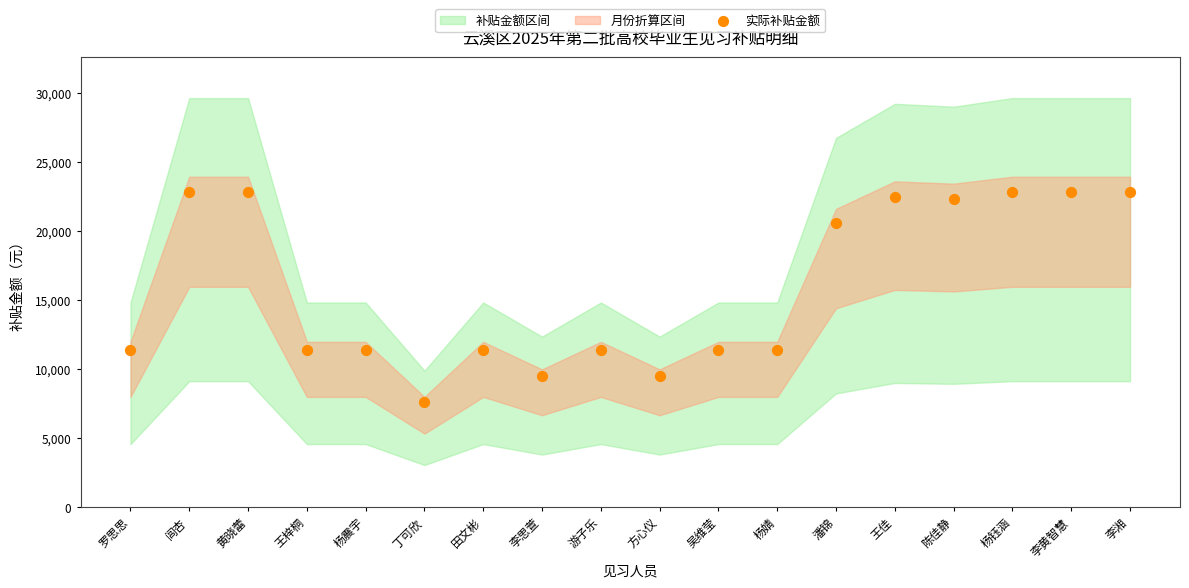

What is the range of Y values (max minus min)?

15200